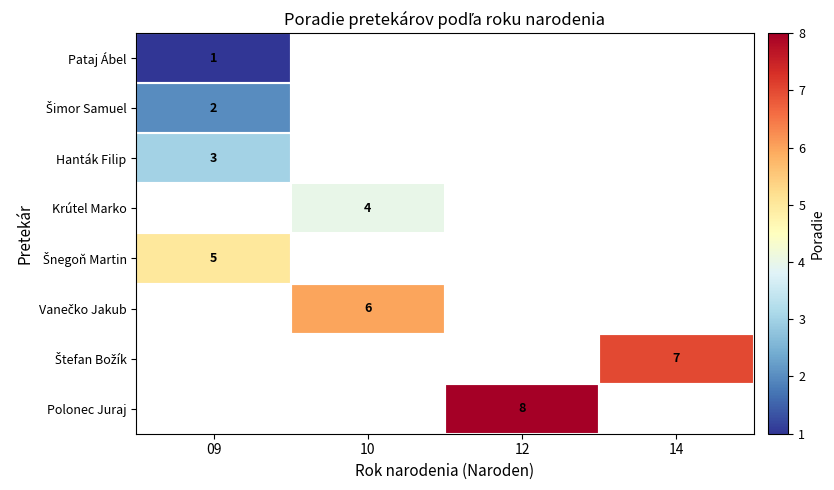

Is it true that Polonec Juraj equals 8 at 12?

True